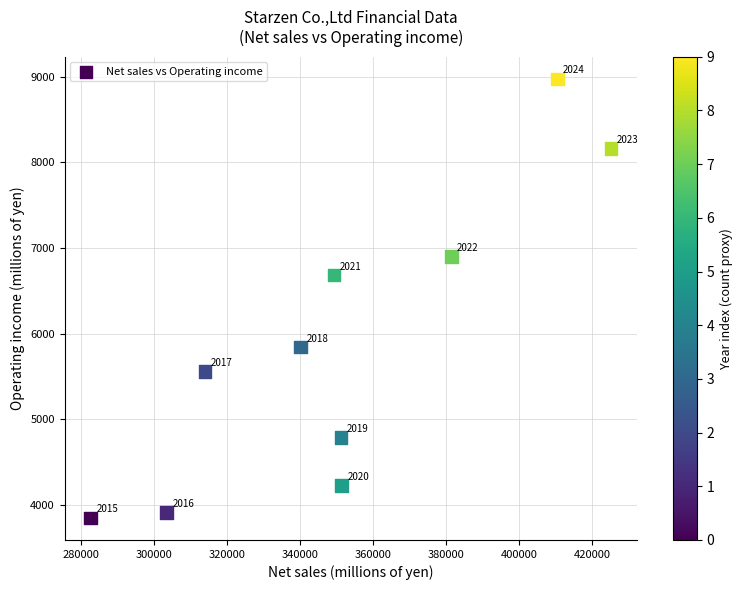

What Y value in the scatter plot is closest to 6414?

6686